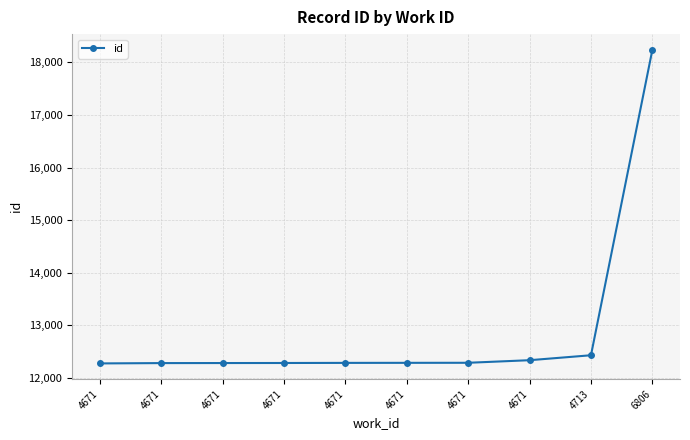

Does the chart have visible grid lines?

Yes